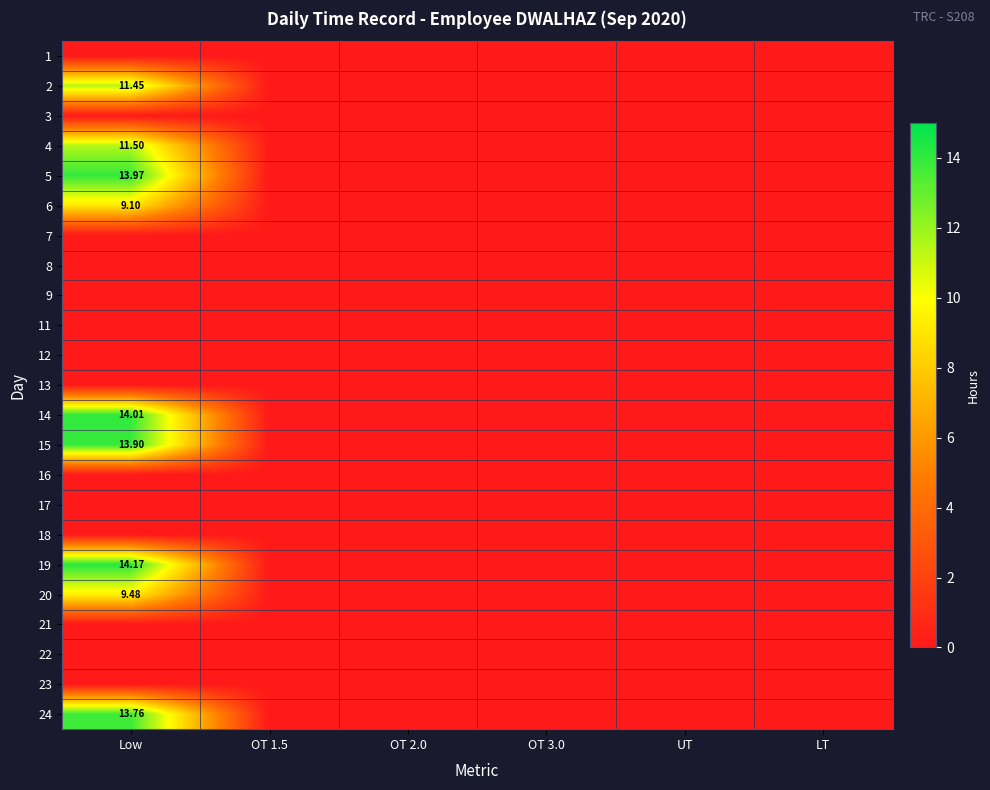

How many data points does each series have?

6